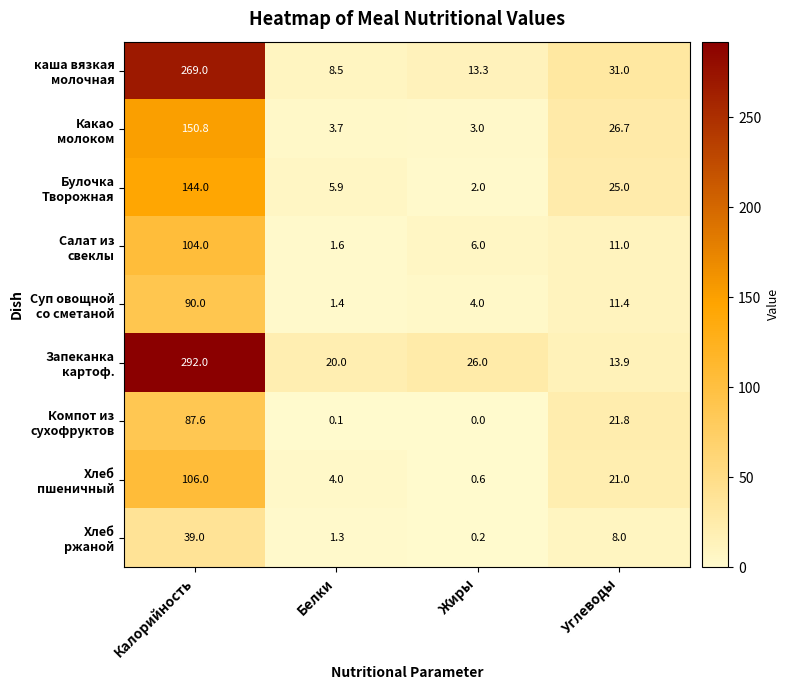

What is the maximum value shown in the chart?

292.0